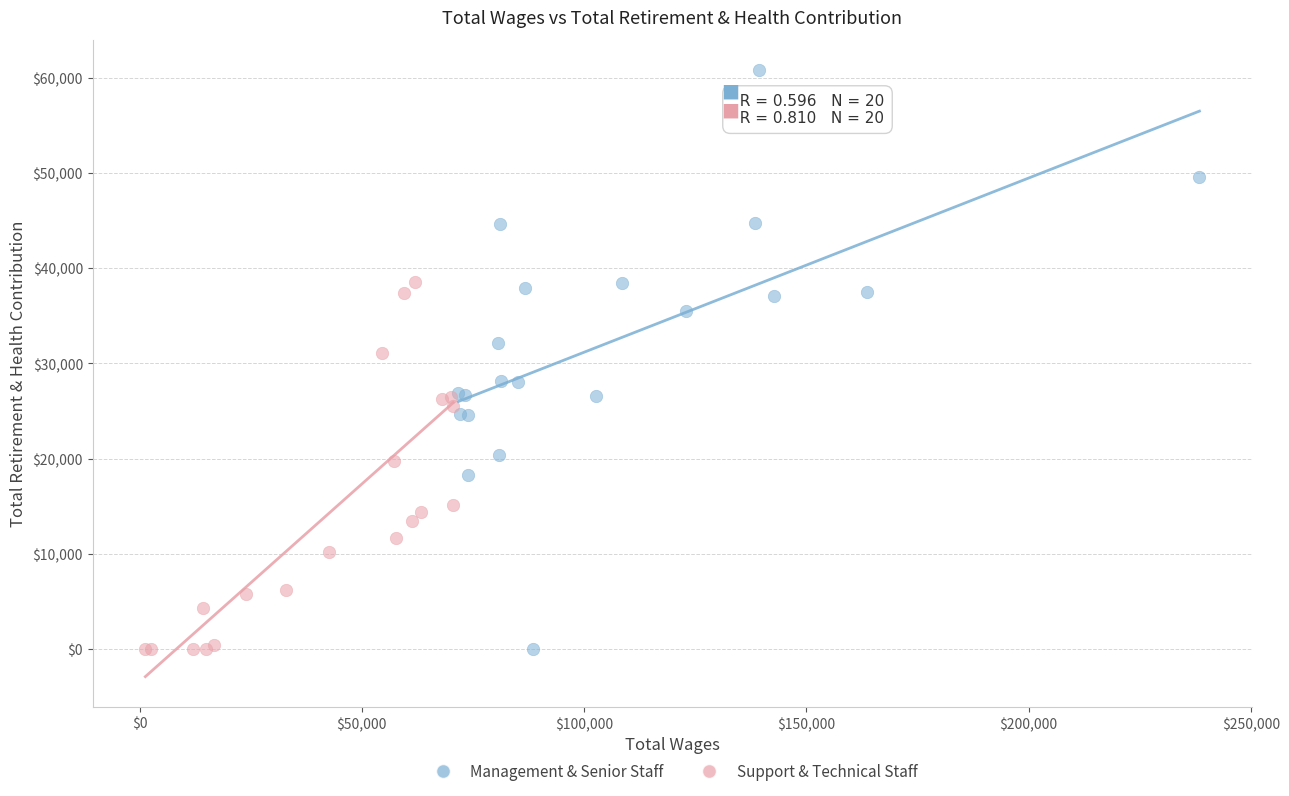

Which series has the largest Y range (max minus min)?

Management & Senior Staff